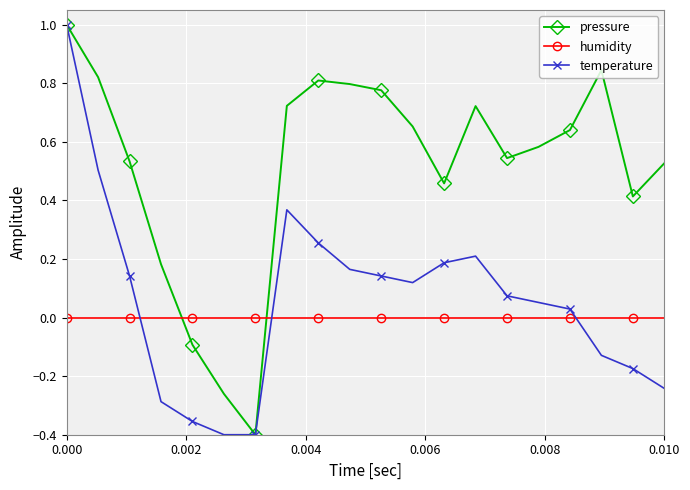

After their last crossing, which series has the higher values: pressure or humidity?

pressure